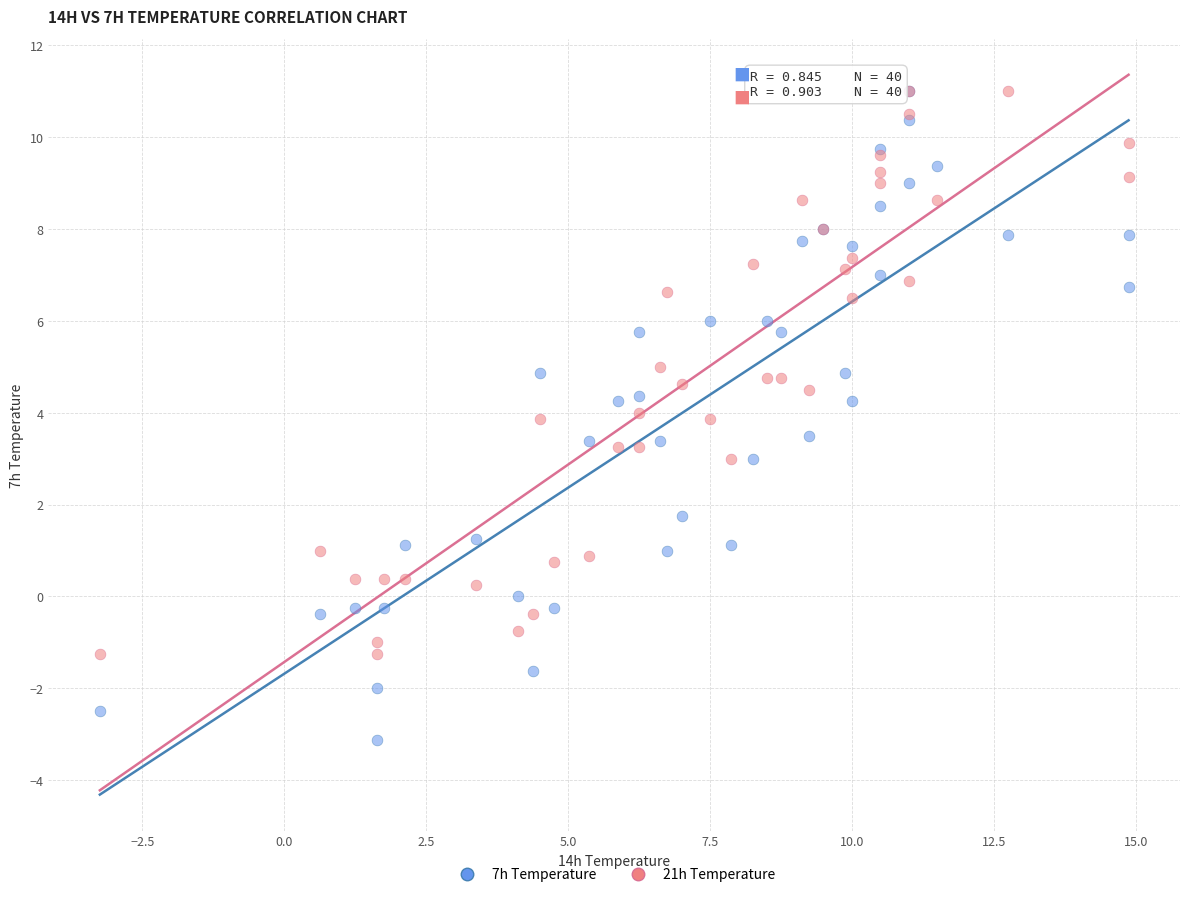

What are all the series names shown in the legend?

7h Temperature, 21h Temperature